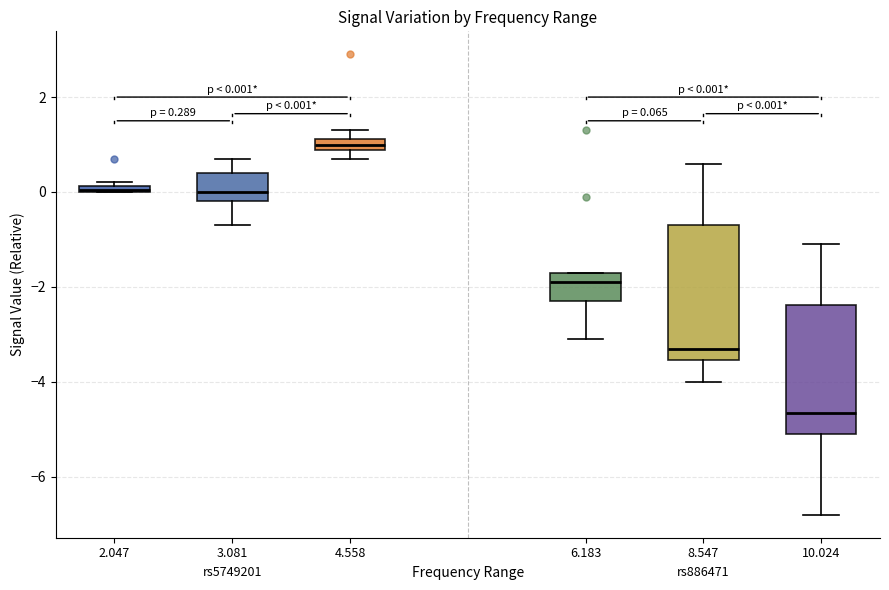

Which box's median line is the highest?

4.558